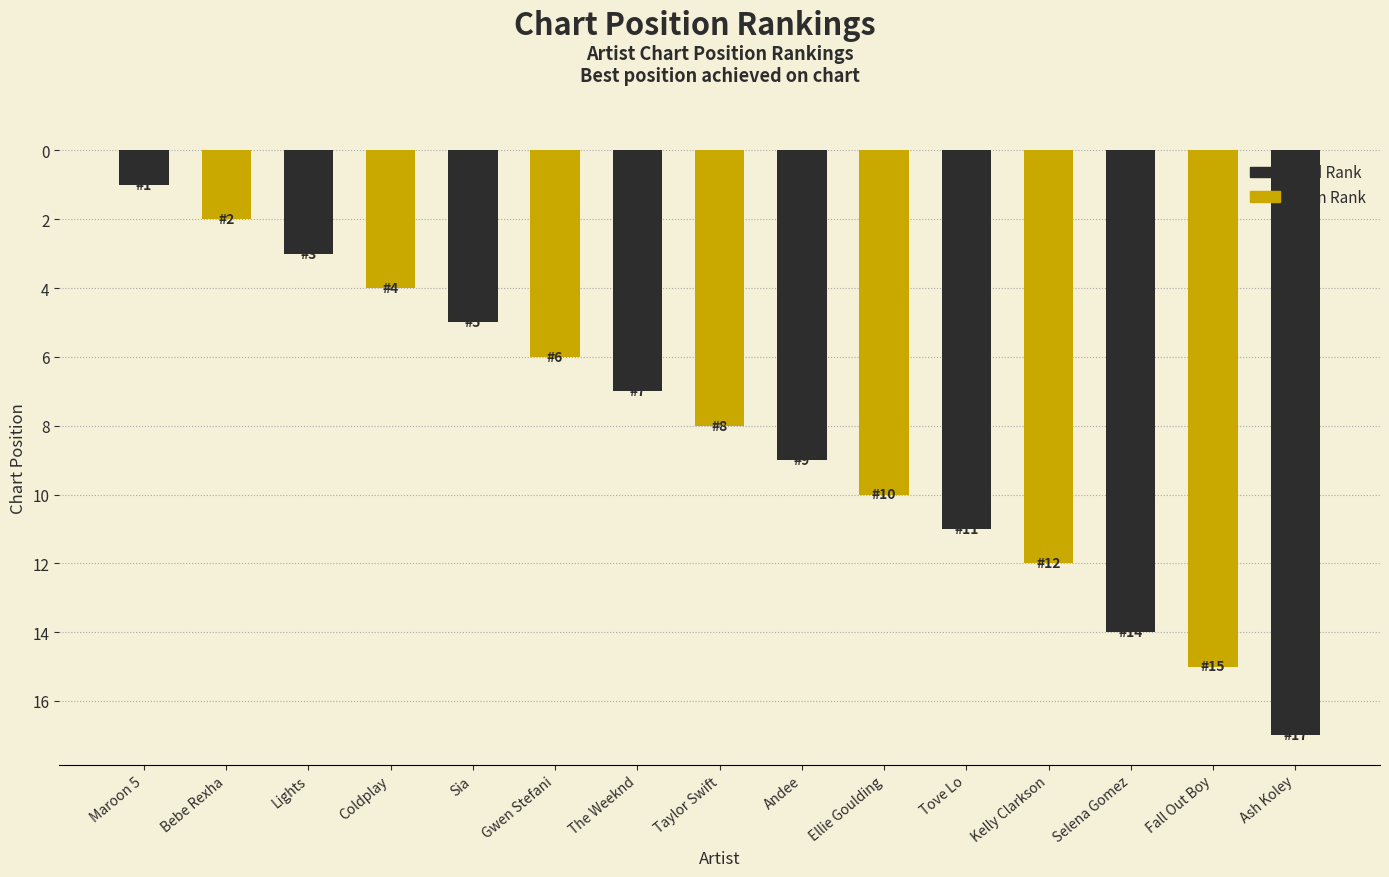

The chart shows a value of 9 at Andee. True or false?

True